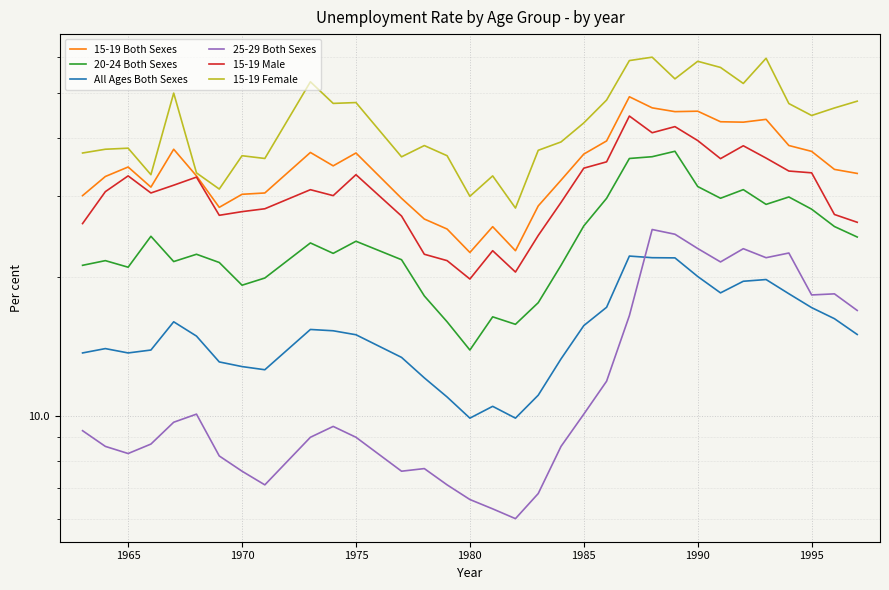

In 15-19 Female, how many points are lower than both neighbors (excluding endpoints)?

10